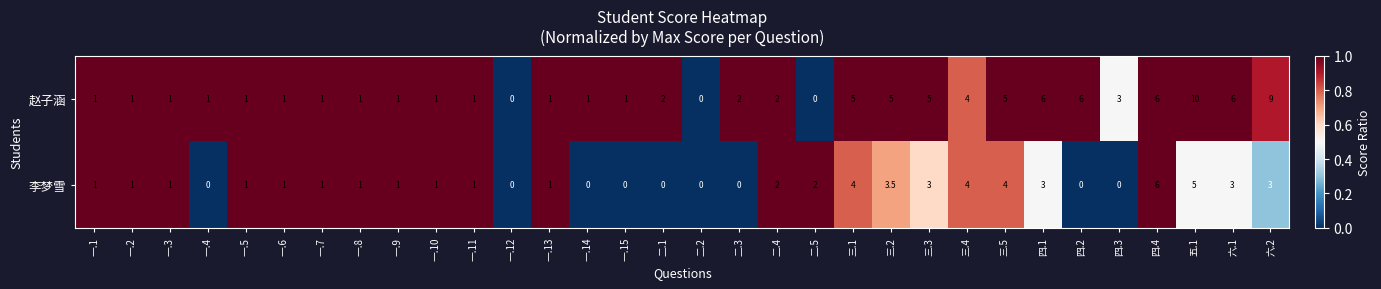

The 赵子涵 series shows 7.5 at 三.1. True or false?

False